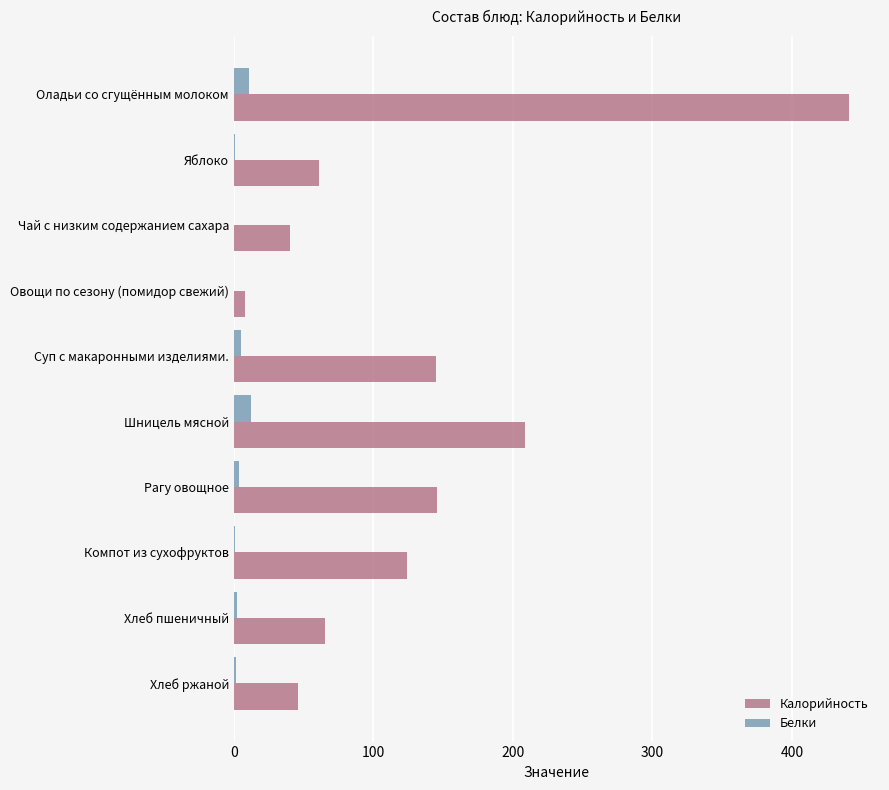

What is the maximum value for Калорийность?

441.0